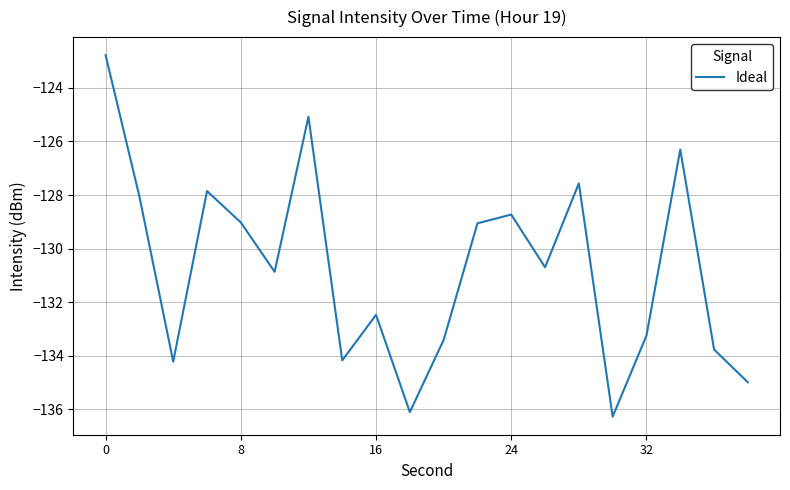

What is the difference between the maximum and minimum values?

13.5